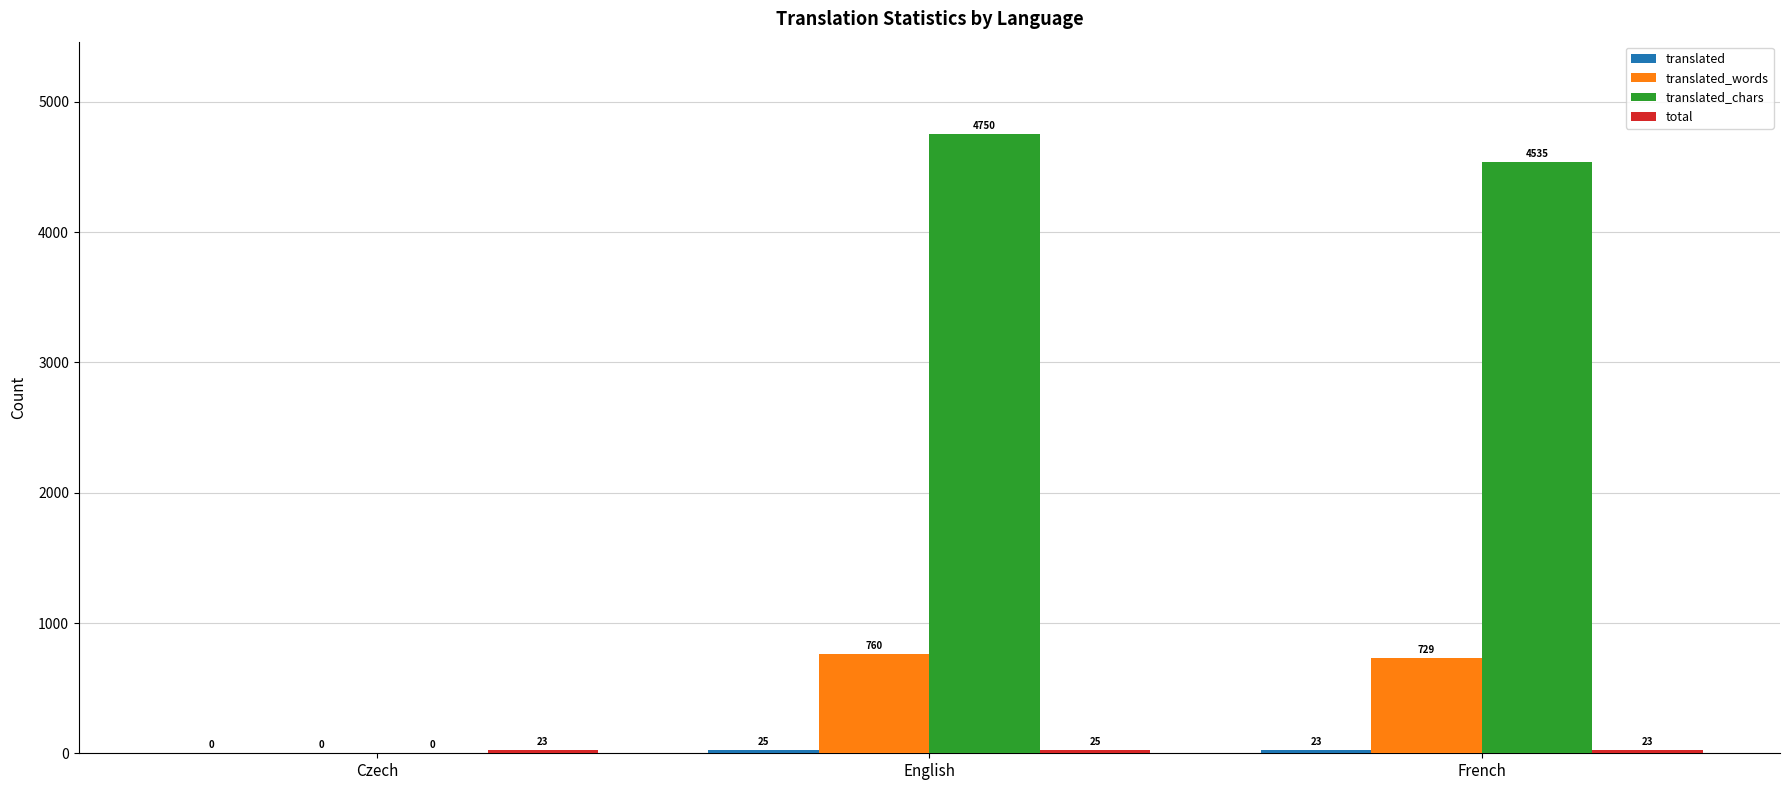

At which category is the sum across all series the highest?

English